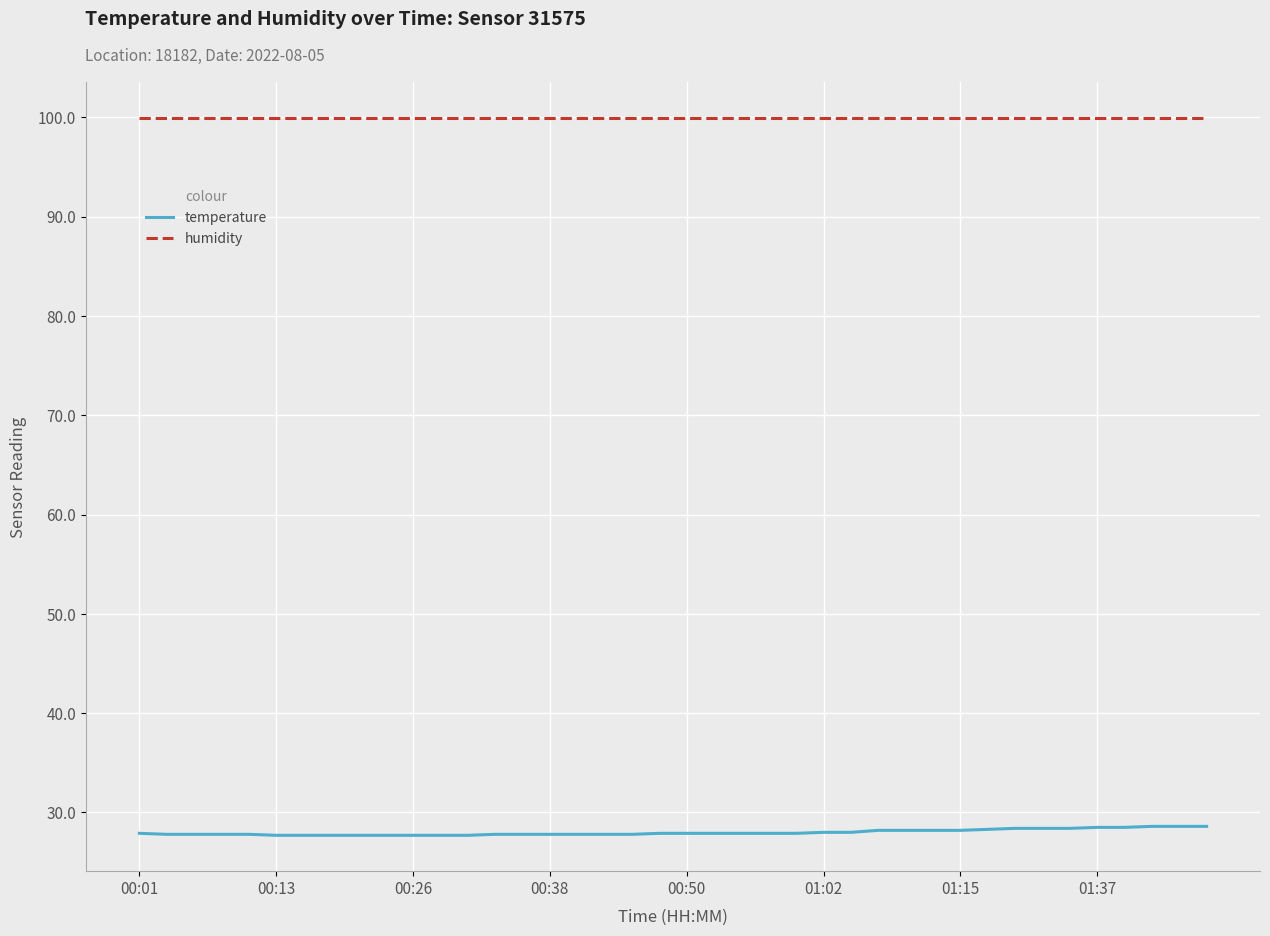

What is the maximum value for temperature?

28.6